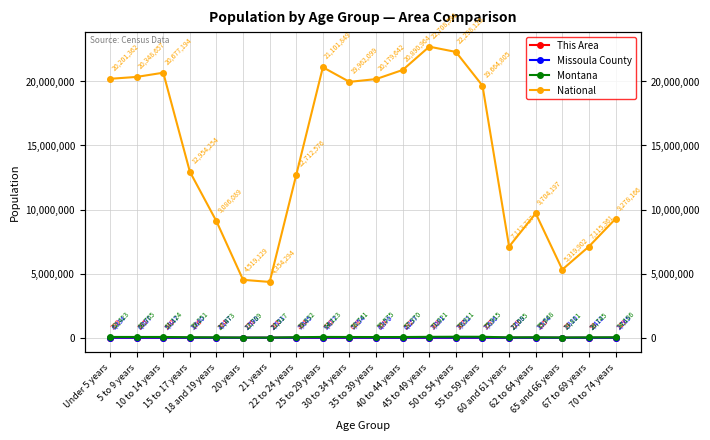

Is this an area chart (filled region under the line)?

No